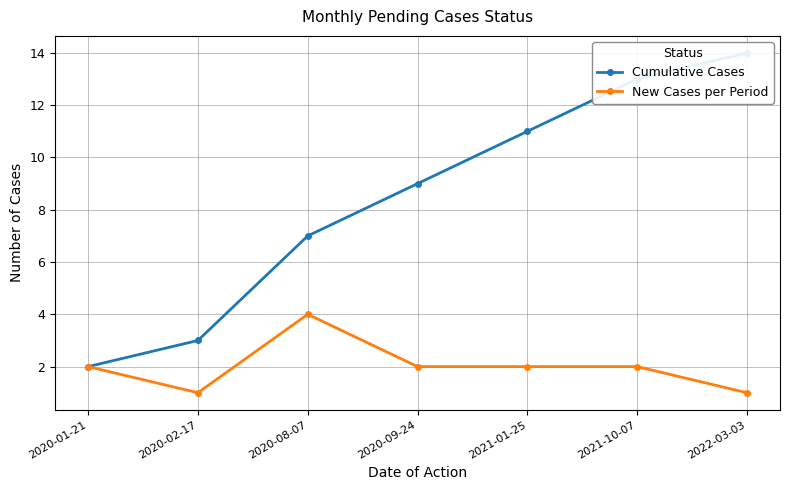

True or false: Cumulative Cases and New Cases per Period cross at least once.

False